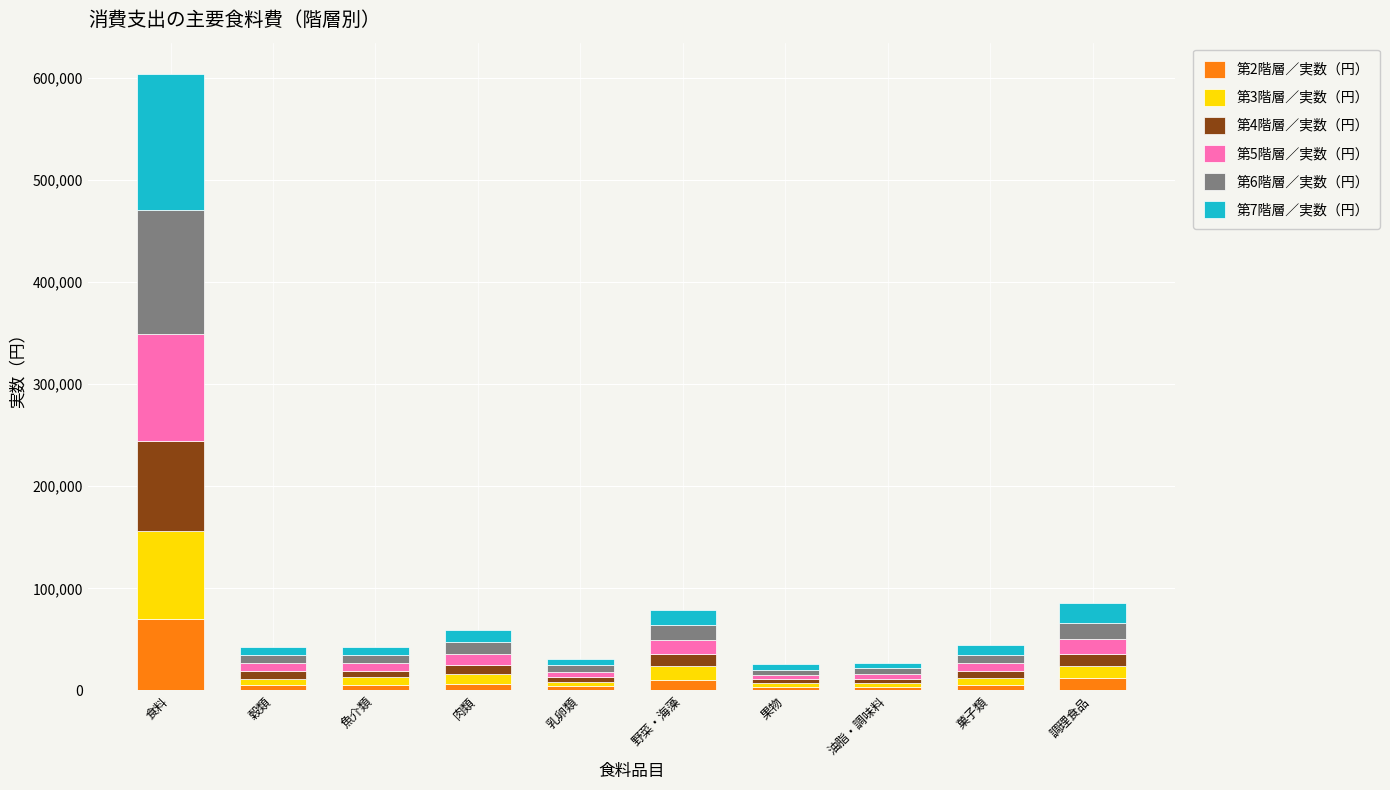

At which category is the sum across all series the highest?

食料